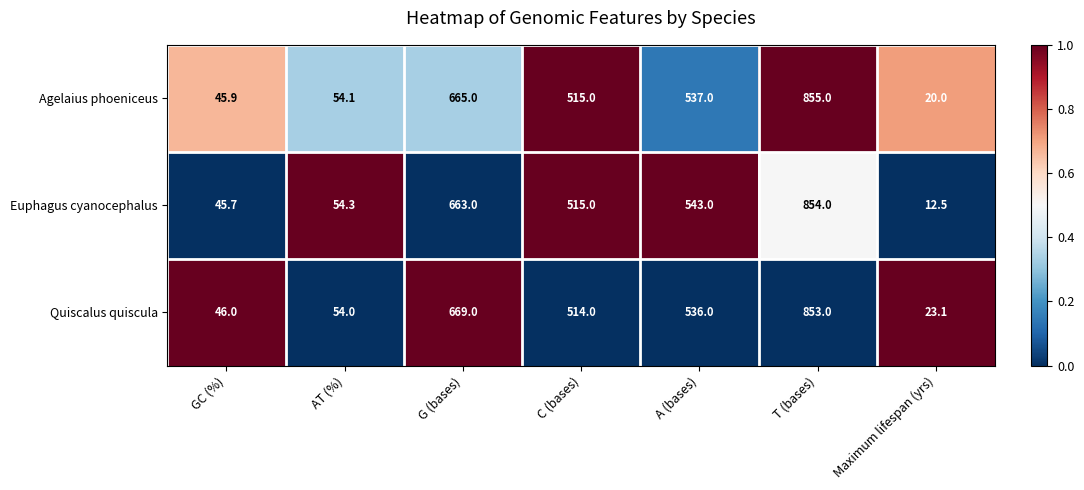

Where does the Agelaius phoeniceus series first go above 515?

G (bases)